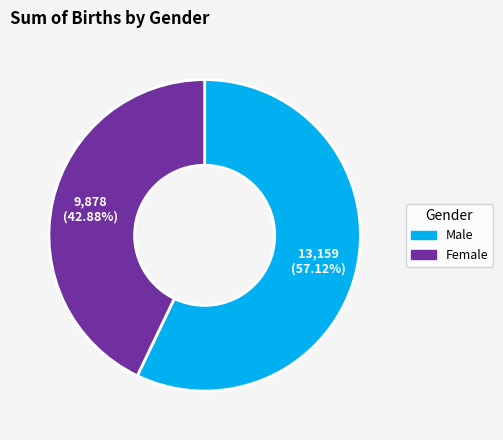

Is there a majority slice in this chart?

Yes